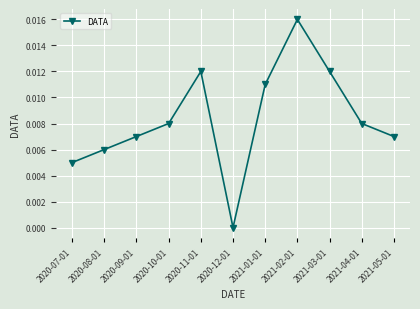

Count the number of data series in this chart.

1